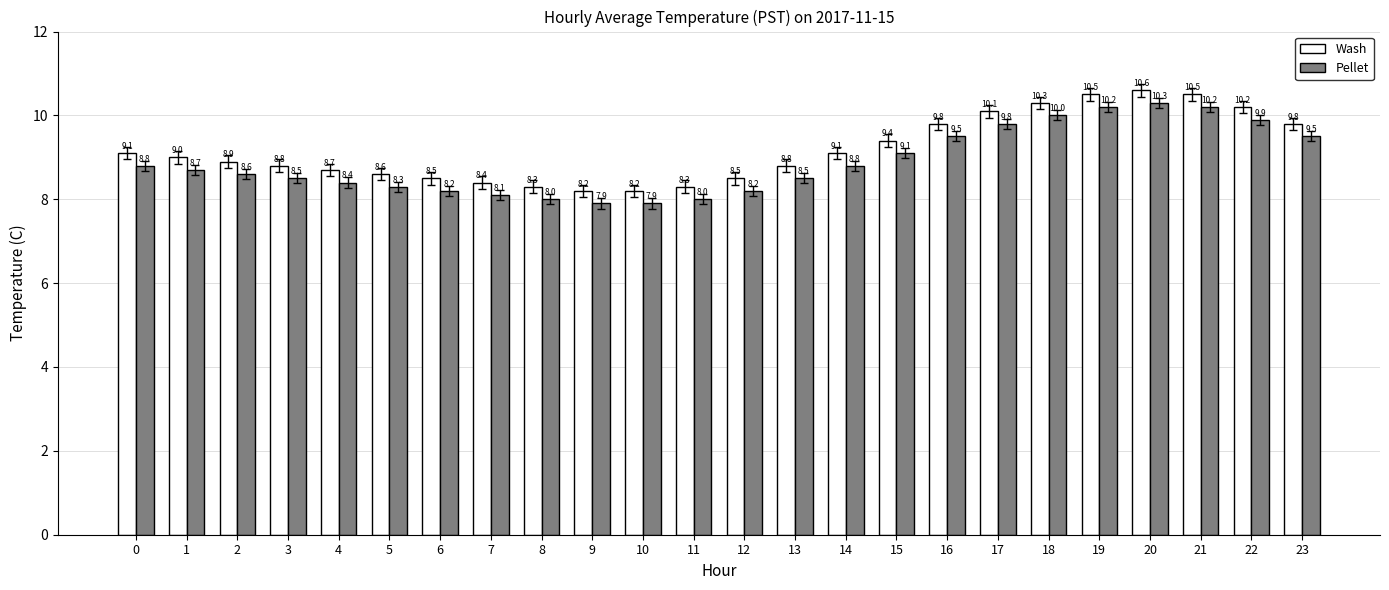

Which category has the highest value across all series?

20